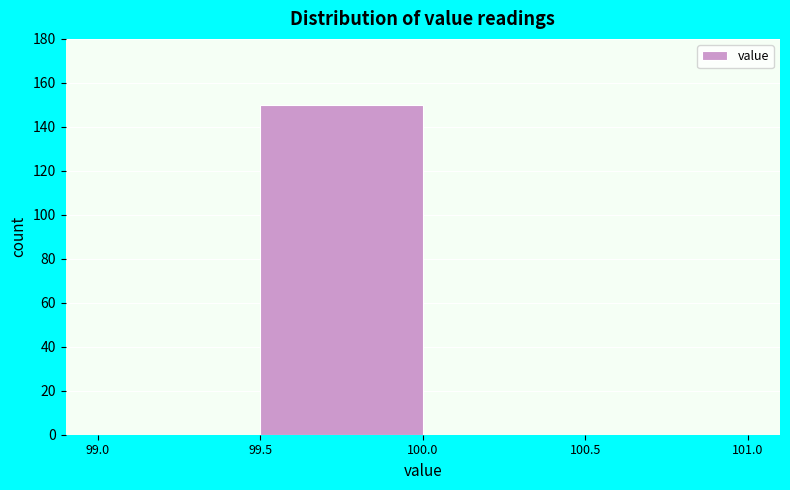

Over which range of the x-axis is the bar tallest?

99.5 to 100.0